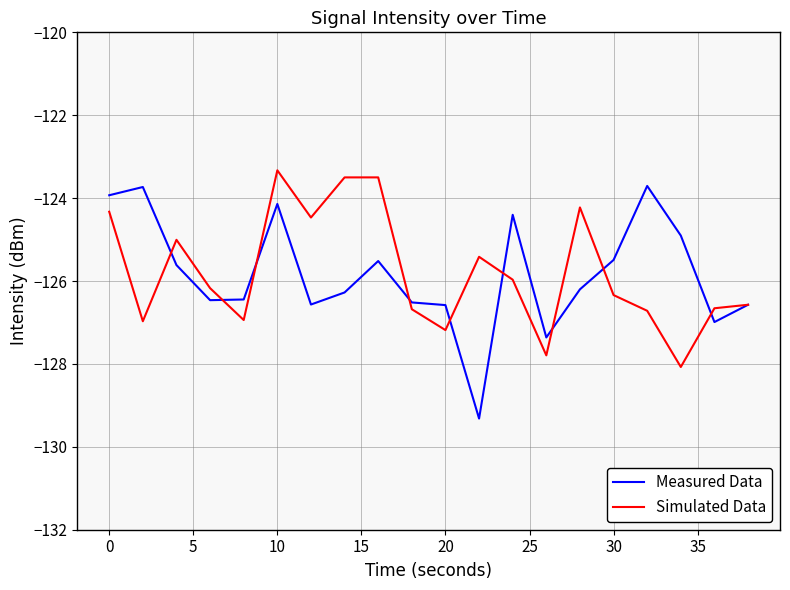

What is the sum of all Measured Data values?

-2516.7